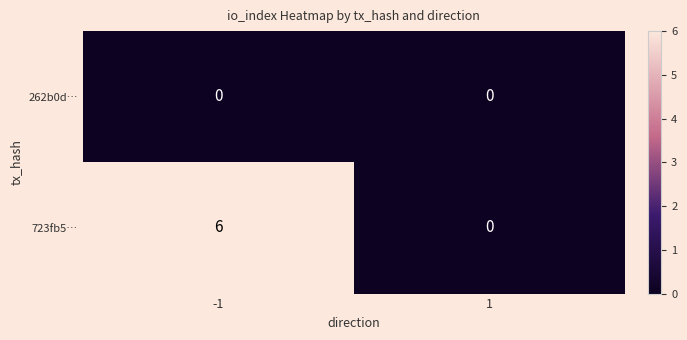

What is the maximum value shown in the chart?

6